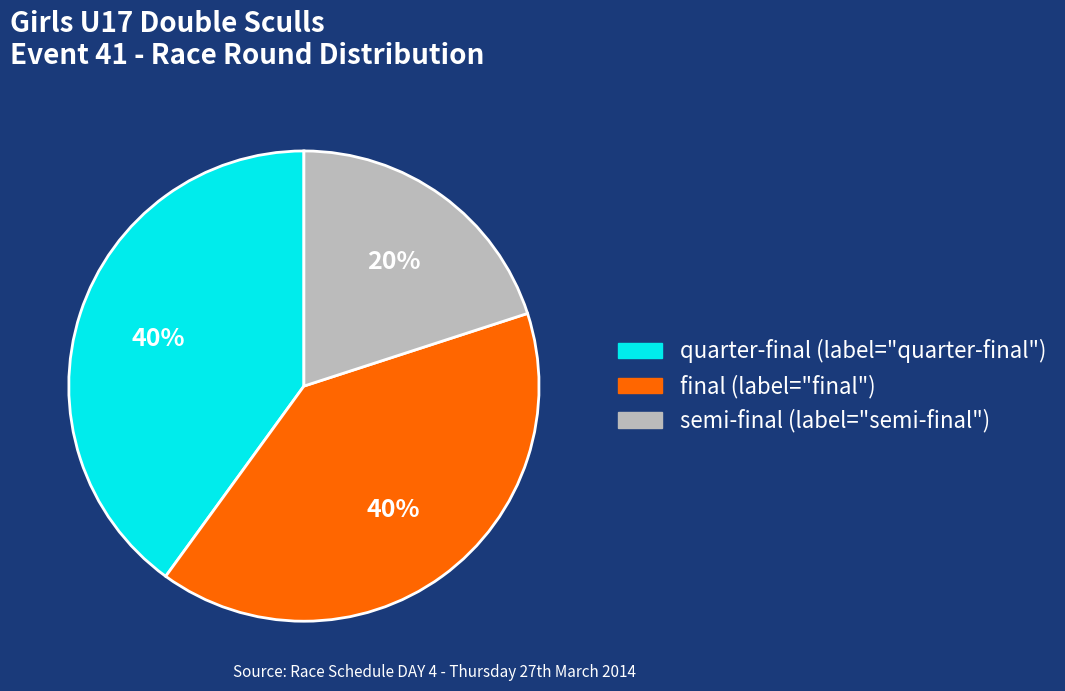

Does any single category account for the majority?

No